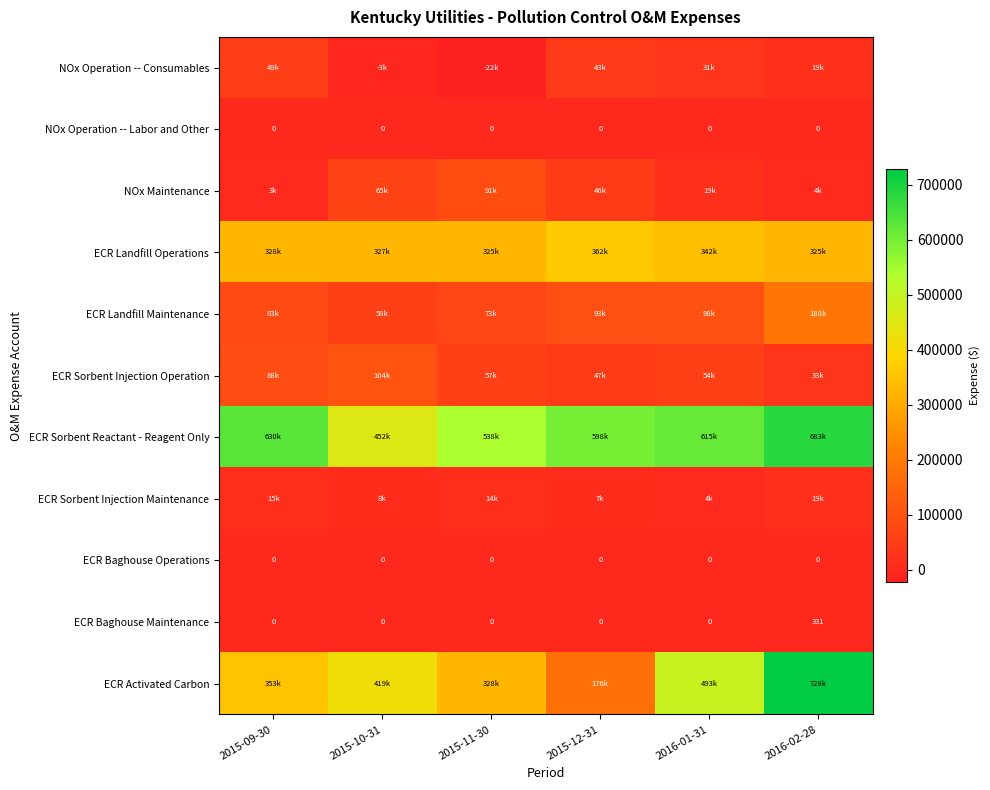

What is the average value of the ECR Landfill Operations series?

335004.7